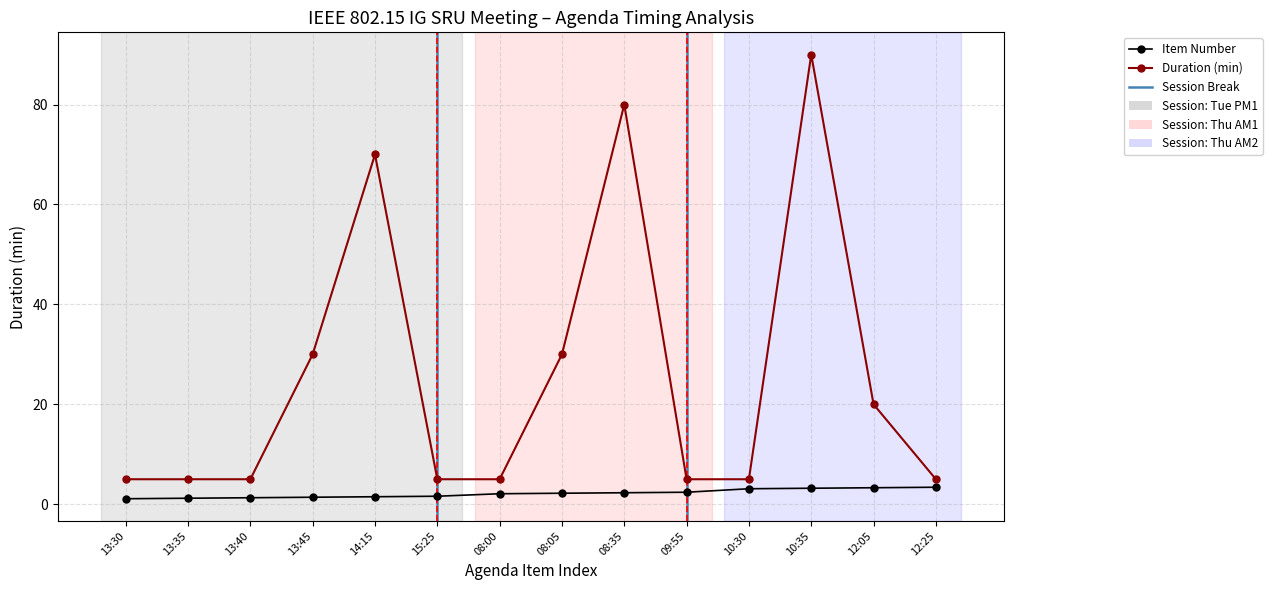

Rank the series by their average value, from lowest to highest.

Item Number, Duration (min)